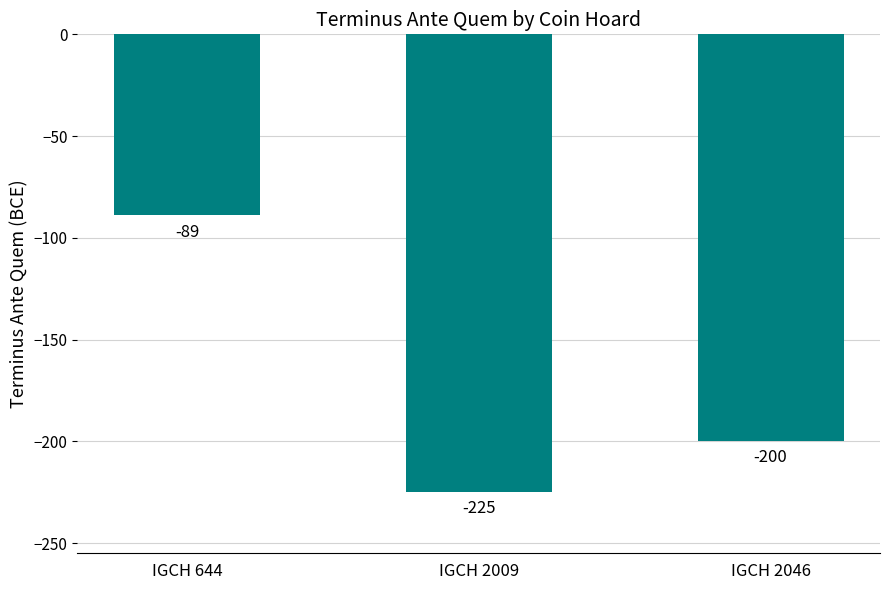

Count the number of values greater than -200.

1